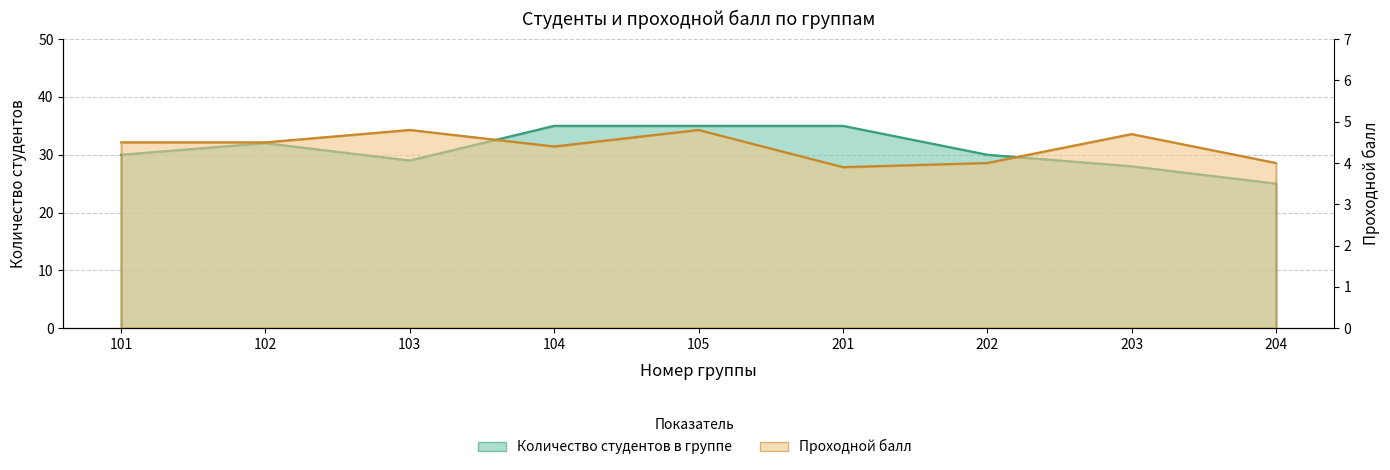

What is the value of the Проходной балл point at the 4th from the left?

4.4